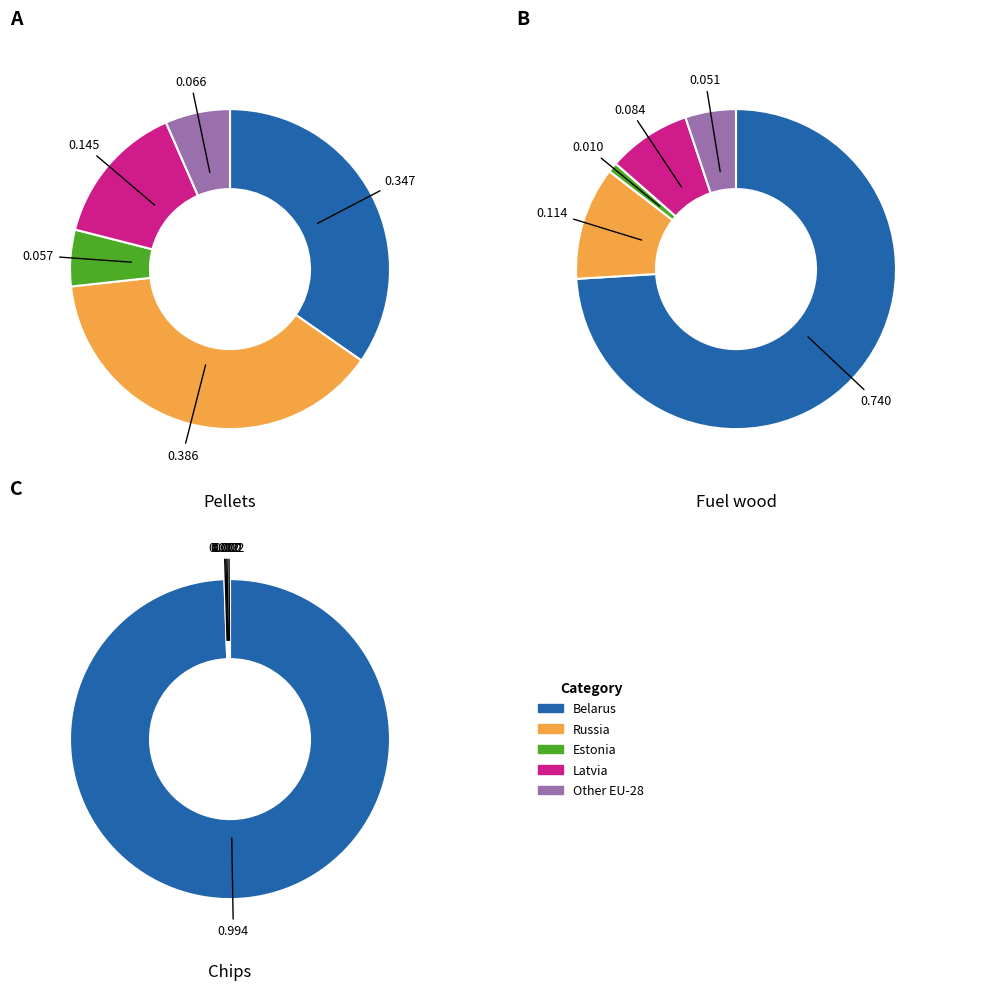

How many segments does this pie chart have?

5